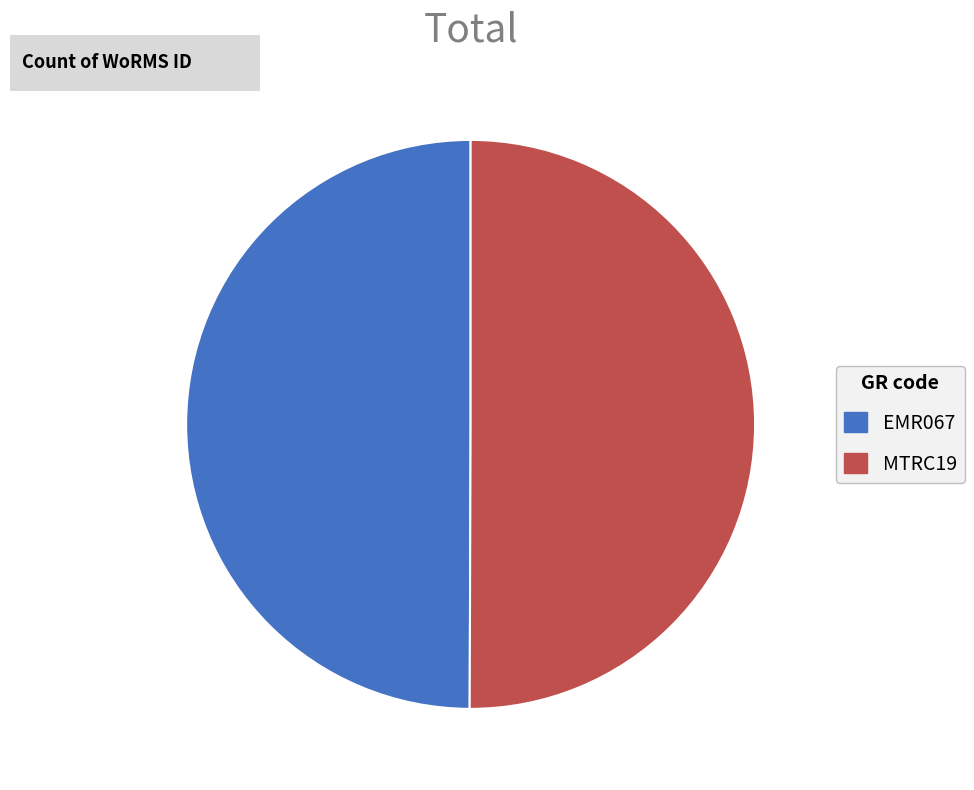

Do MTRC19 and EMR067 together represent more than half of the pie?

Yes